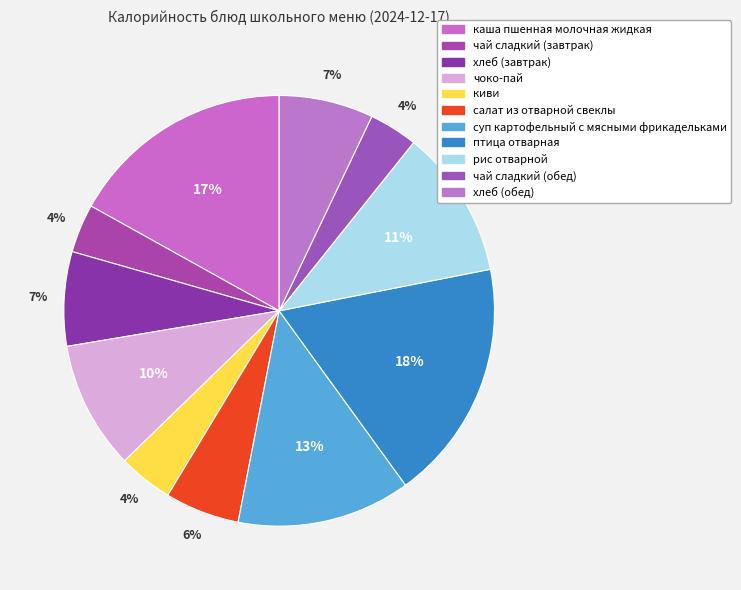

How many slices are in this pie chart?

11